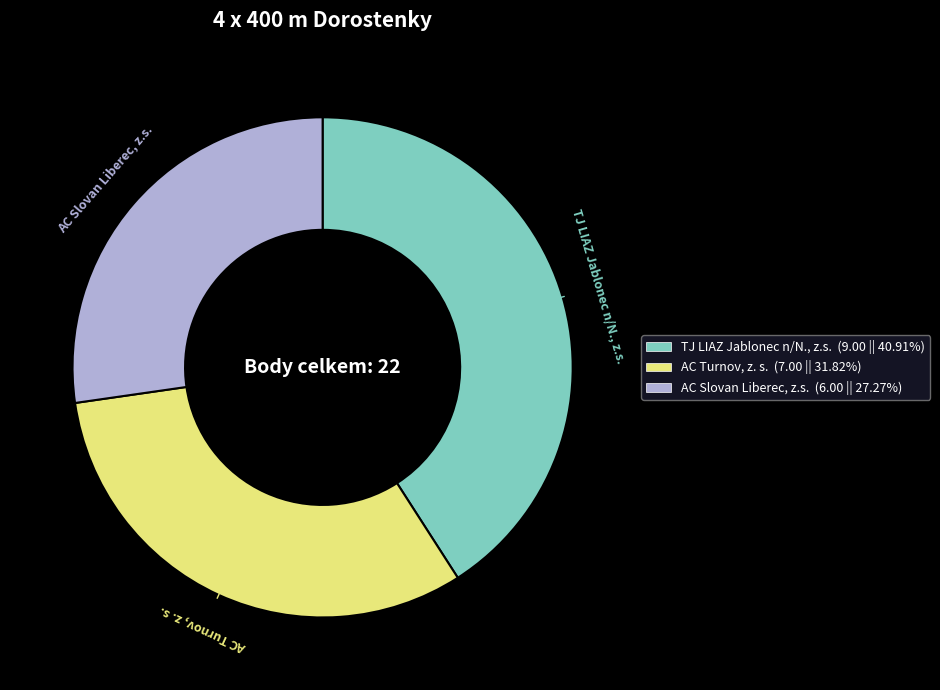

Is it true that AC Turnov, z. s. is 32% of the pie?

True